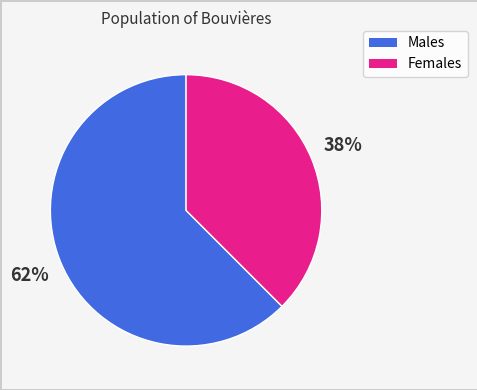

How many slices are in this pie chart?

2